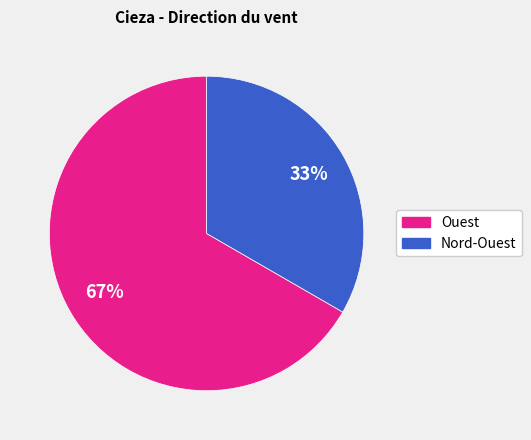

Rank the categories by value from lowest to highest.

Nord-Ouest, Ouest